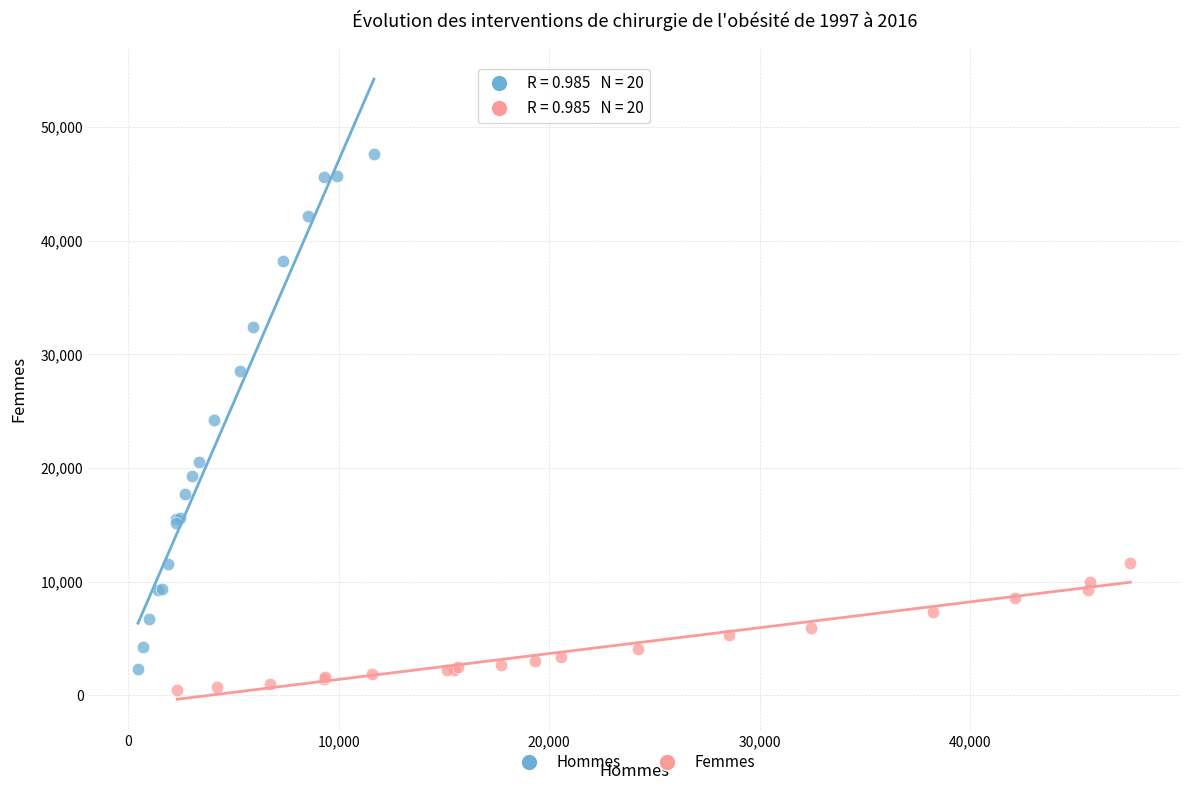

Which series has the widest spread of Y values?

Hommes